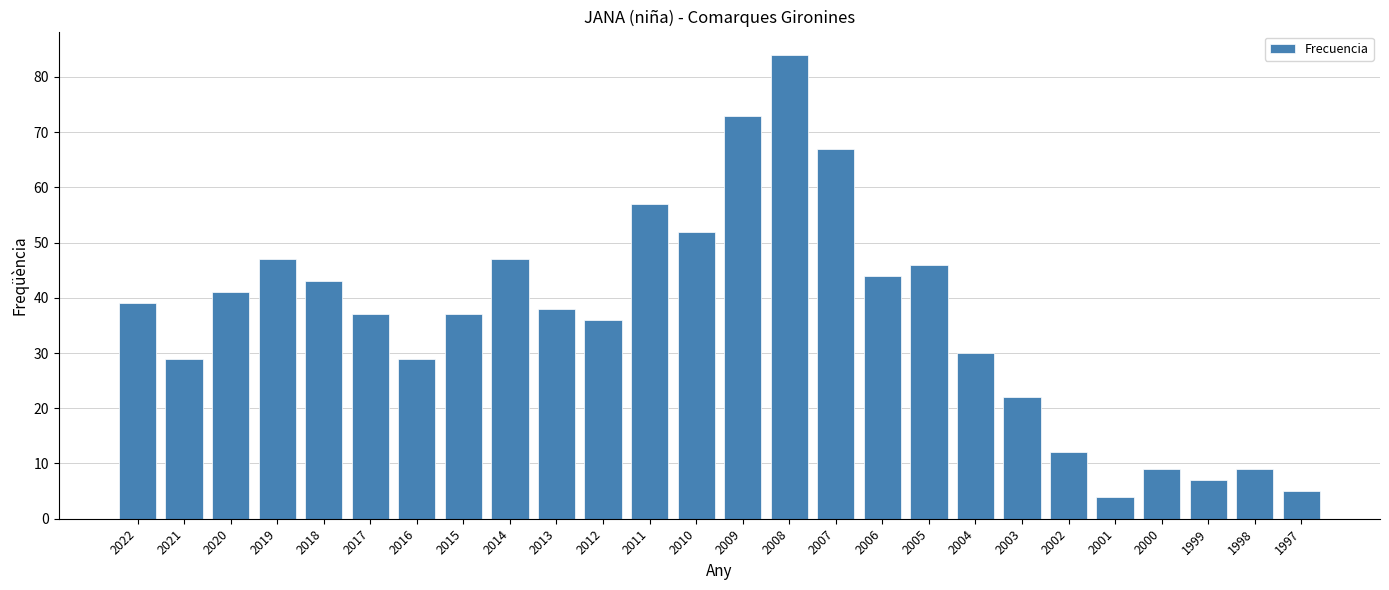

True or false: the data shows 73 at 2009.

True